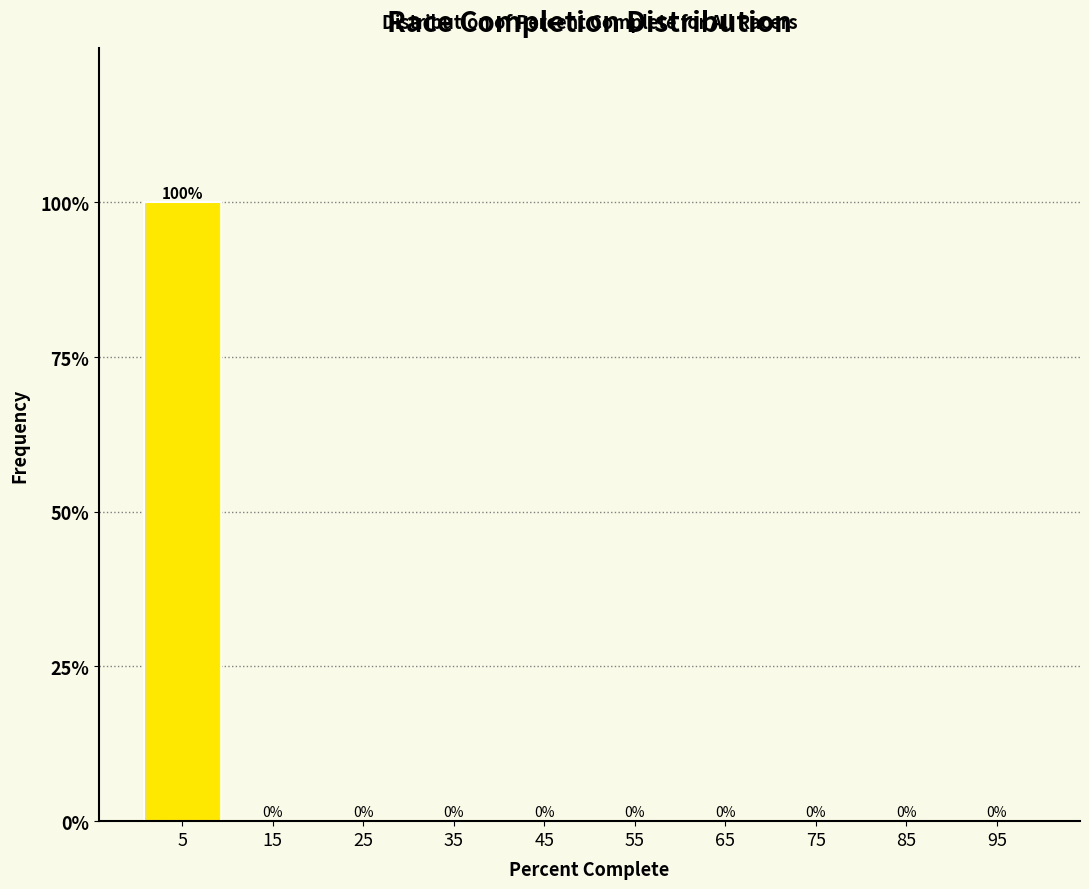

Over which range of the x-axis is the bar tallest?

0 to 10